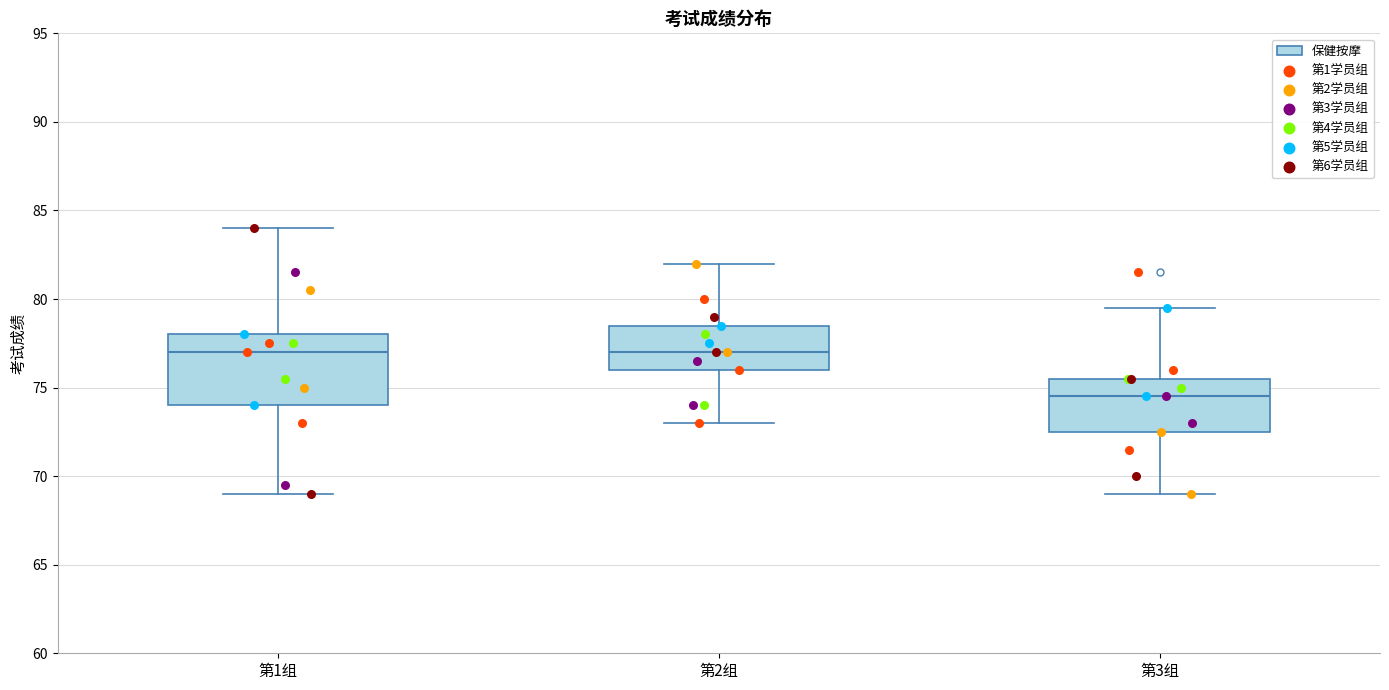

Comparing the boxes themselves (not the whiskers), which one is the tallest?

第1组